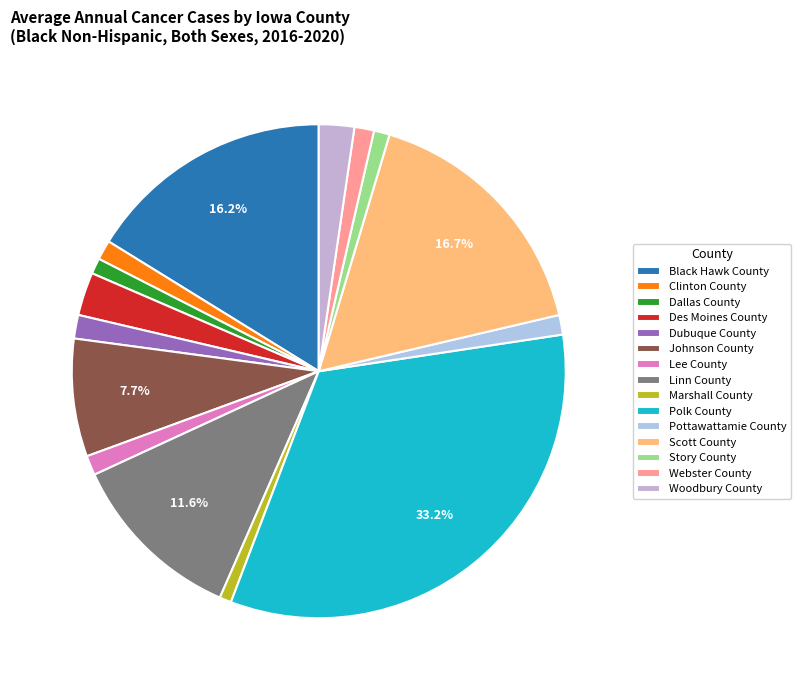

What percentage is NOT represented by Linn County?

88.4%